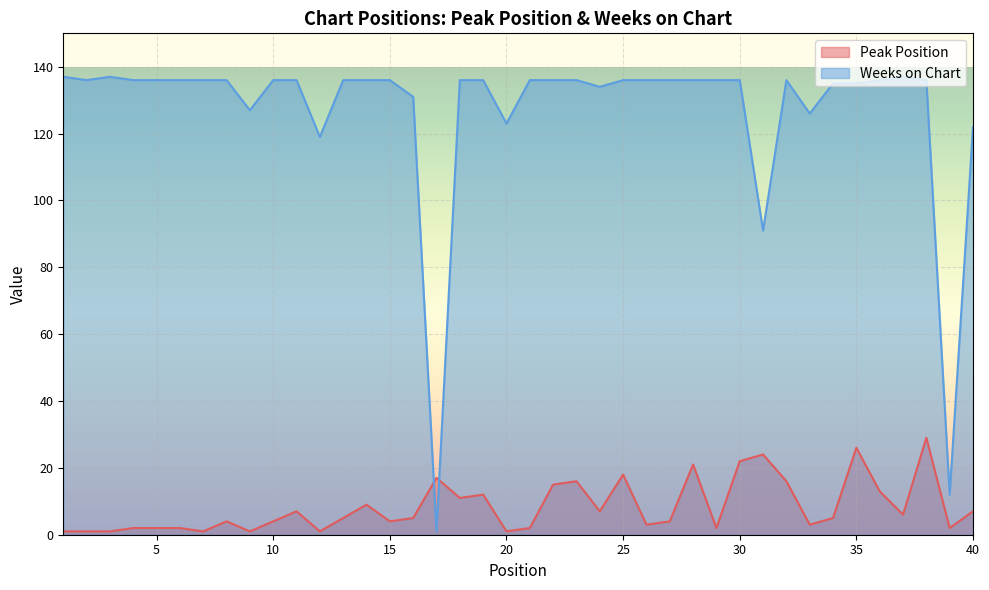

What is the average value of the Peak Position series?

8